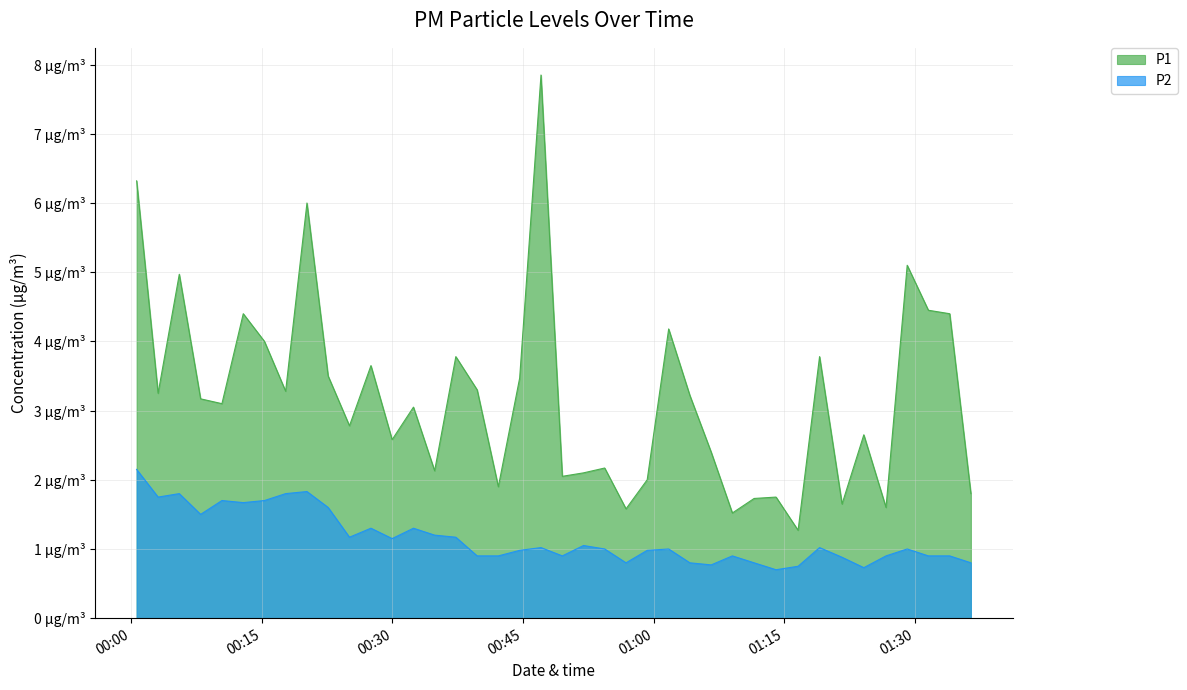

Does the chart have visible grid lines?

Yes